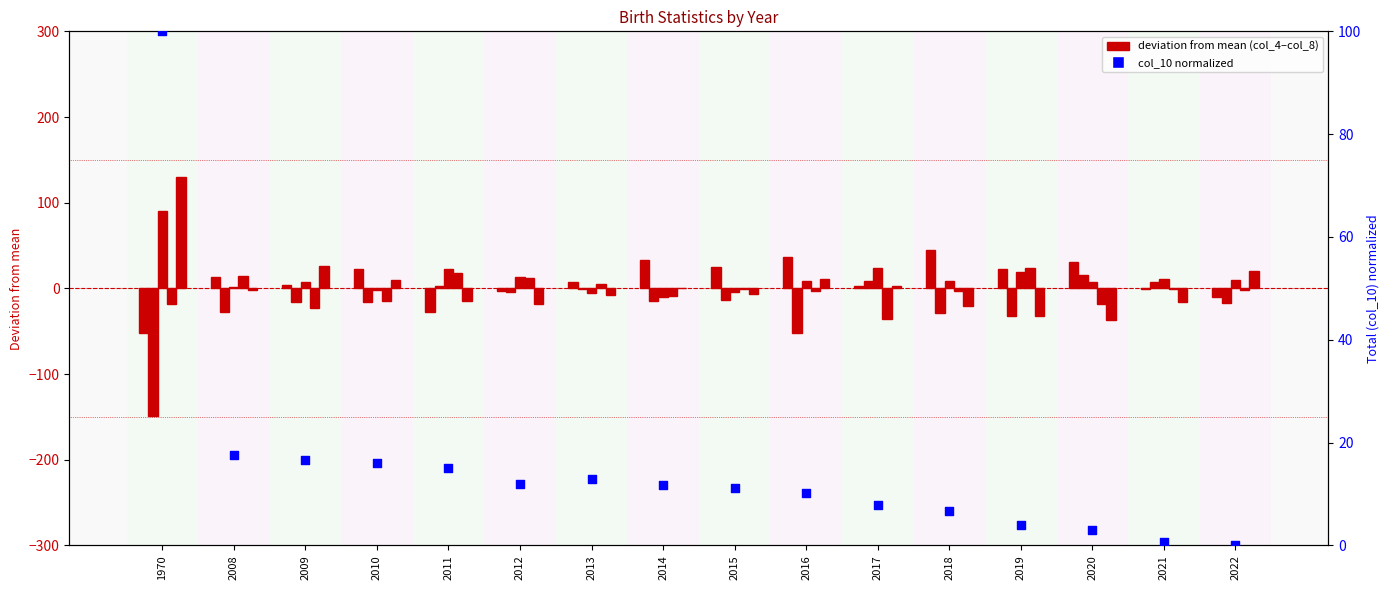

Which series reaches the minimum Y coordinate?

col_4